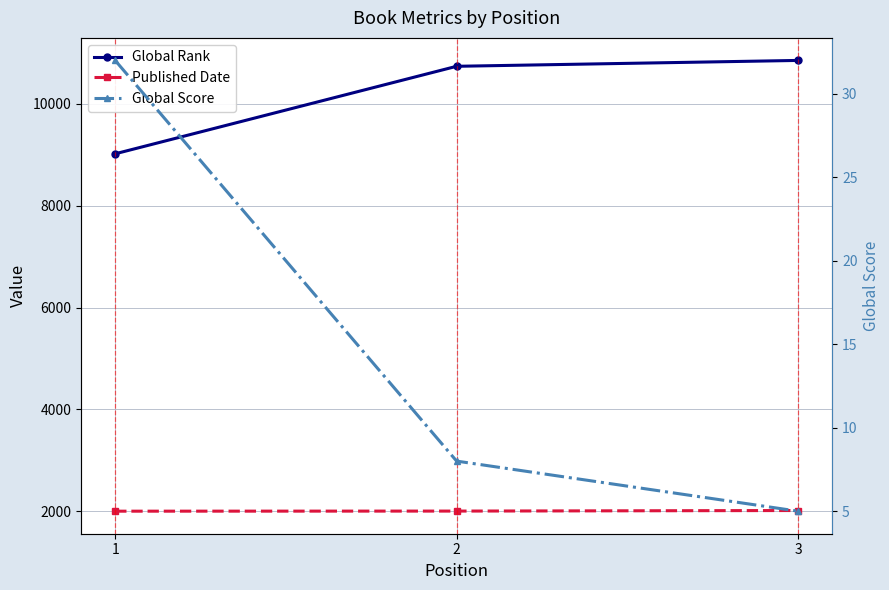

Which series changed the most between 1 and 3?

Global Rank